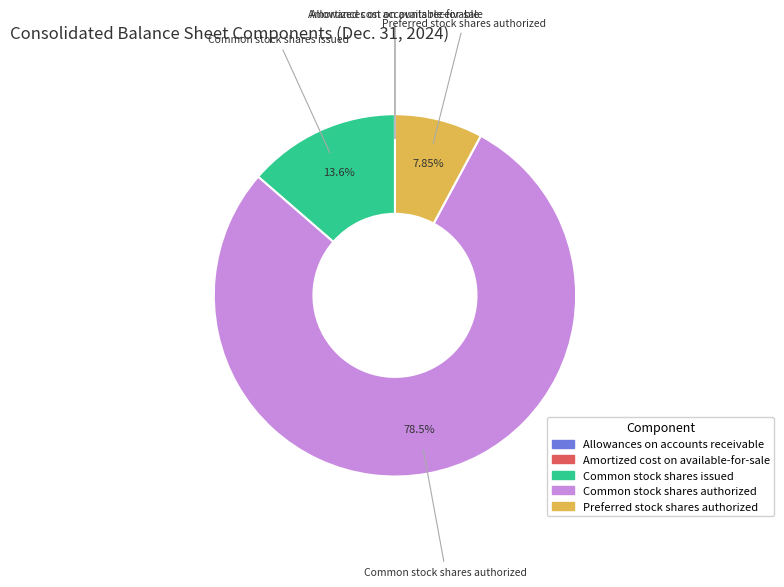

Which has a higher value, Common stock shares authorized or Preferred stock shares authorized?

Common stock shares authorized